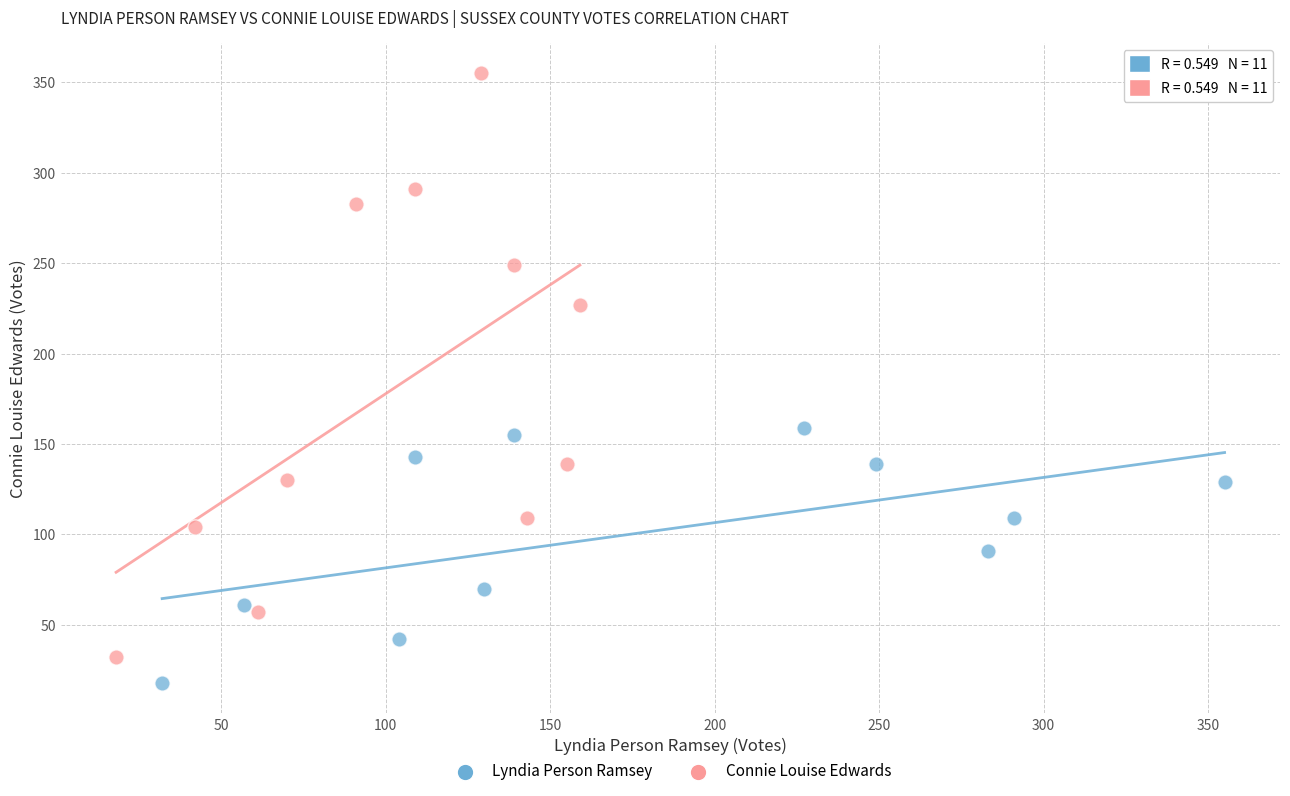

Which series reaches the minimum Y coordinate?

Lyndia Person Ramsey